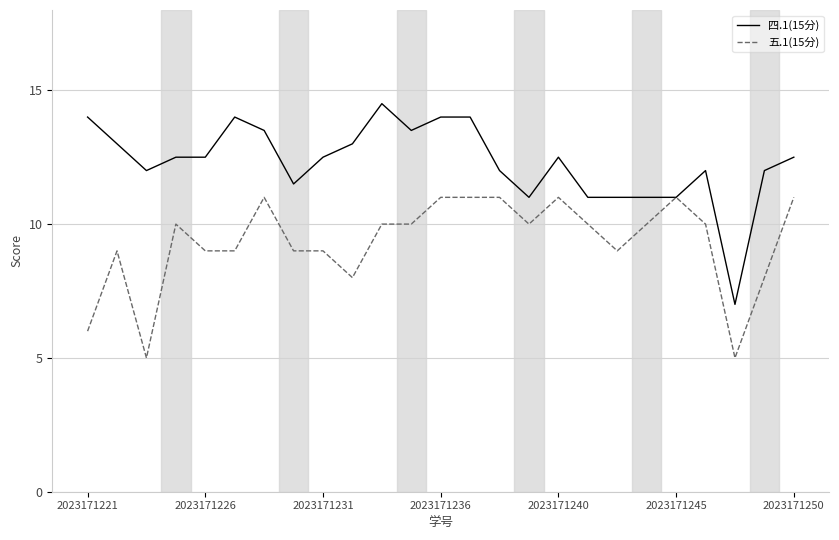

Which series has the widest spread of values?

四.1(15分)